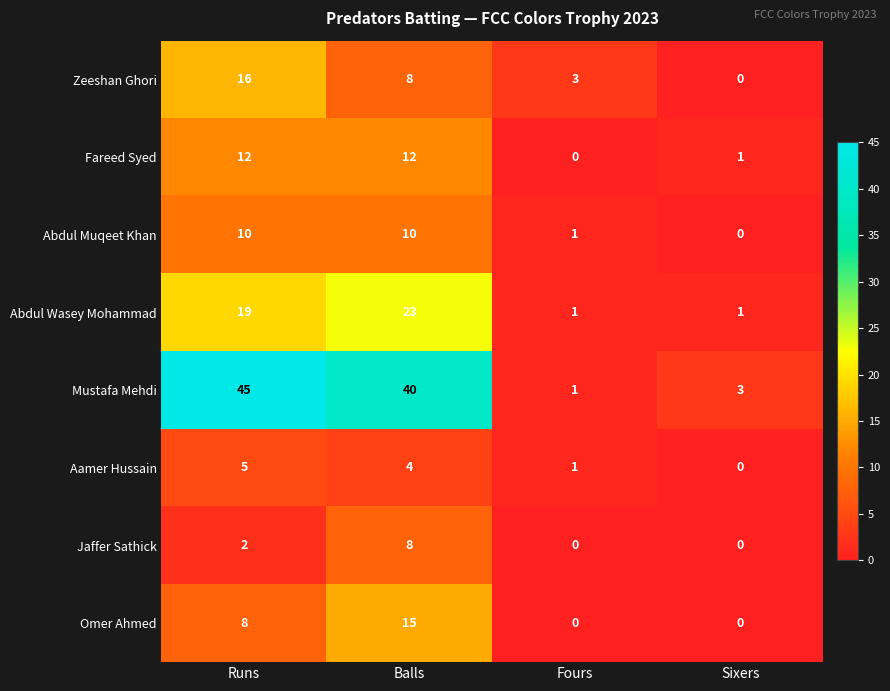

What is the difference between the maximum and second lowest values in the Zeeshan Ghori series?

13